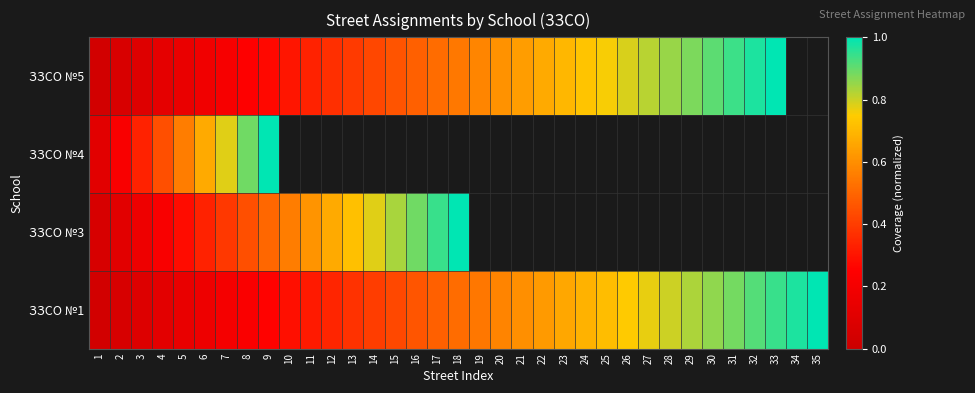

At 11, list the series in order from largest to smallest.

ЗЗСО №3, ЗЗСО №1, ЗЗСО №4, ЗЗСО №5